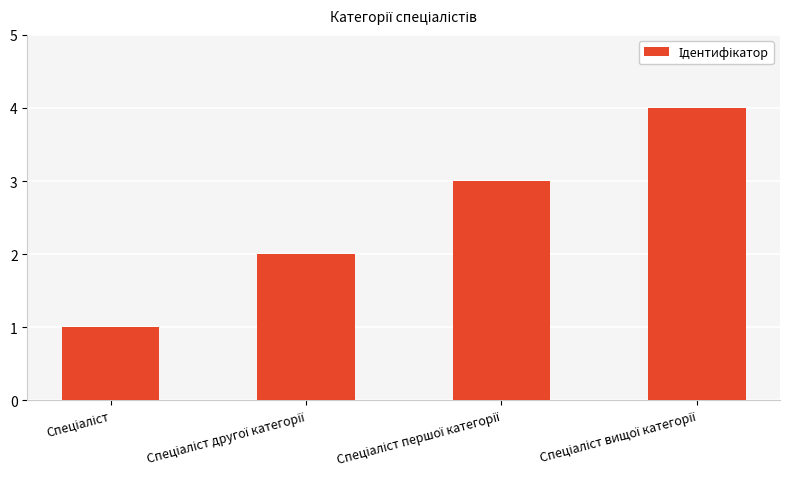

What is the sum of all values?

10